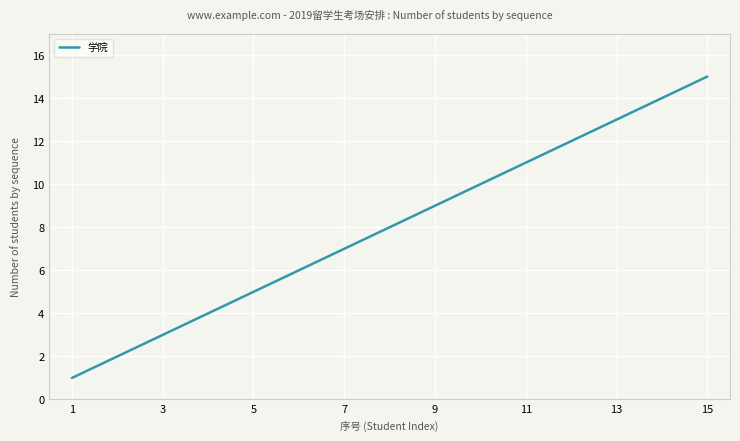

Does the chart have visible grid lines?

Yes